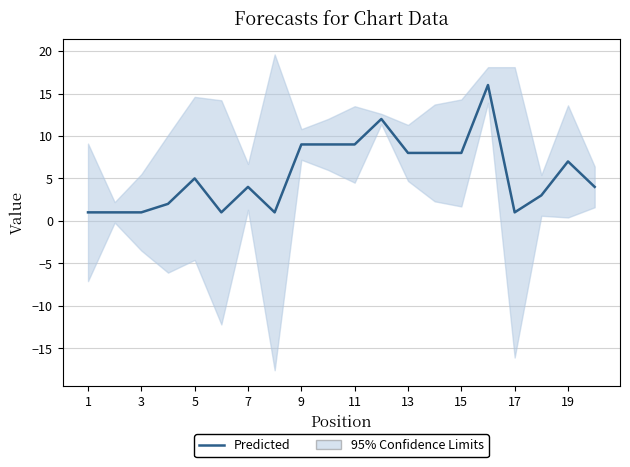

What value does the data have at 1?

1